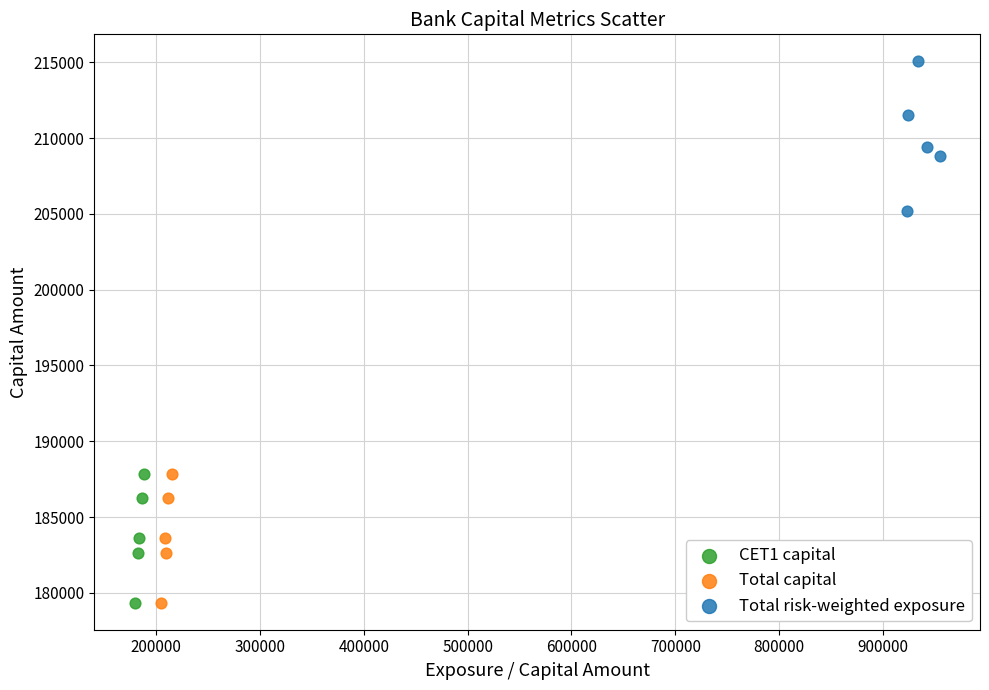

Which series has the largest Y range (max minus min)?

Total risk-weighted exposure